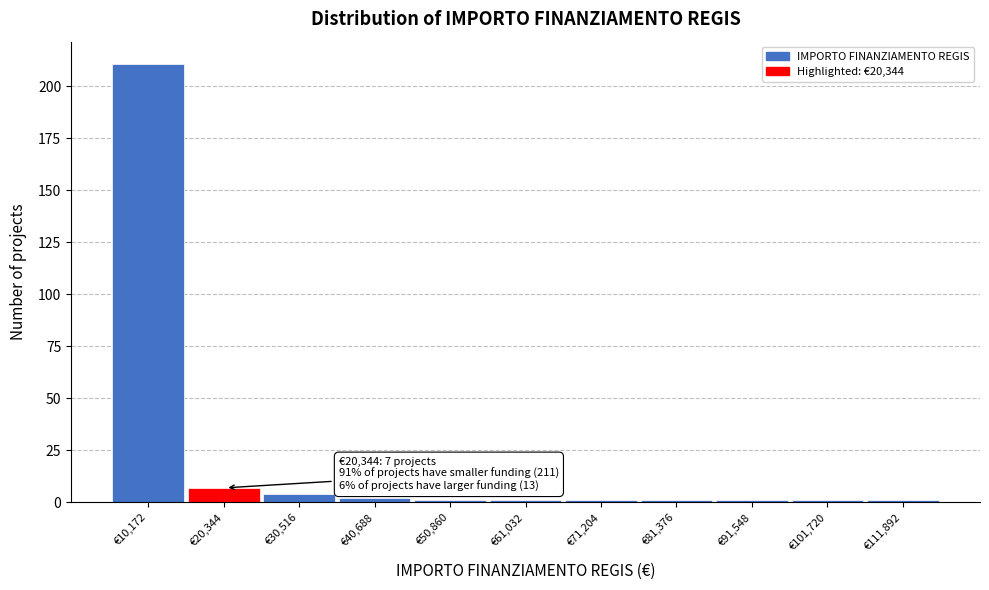

Which range on the x-axis has the tallest bar?

6000 to 16000